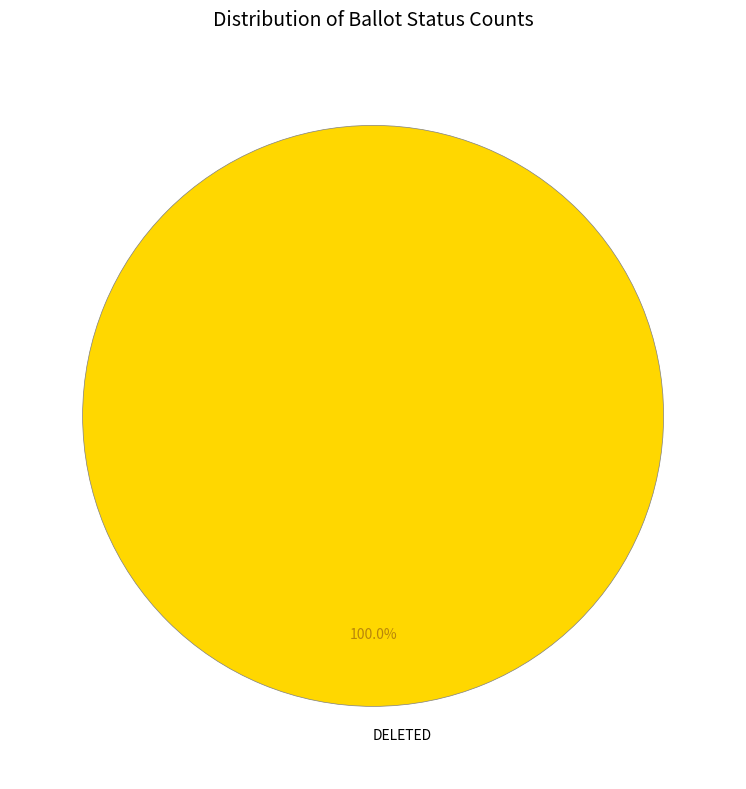

How many segments does this pie chart have?

1